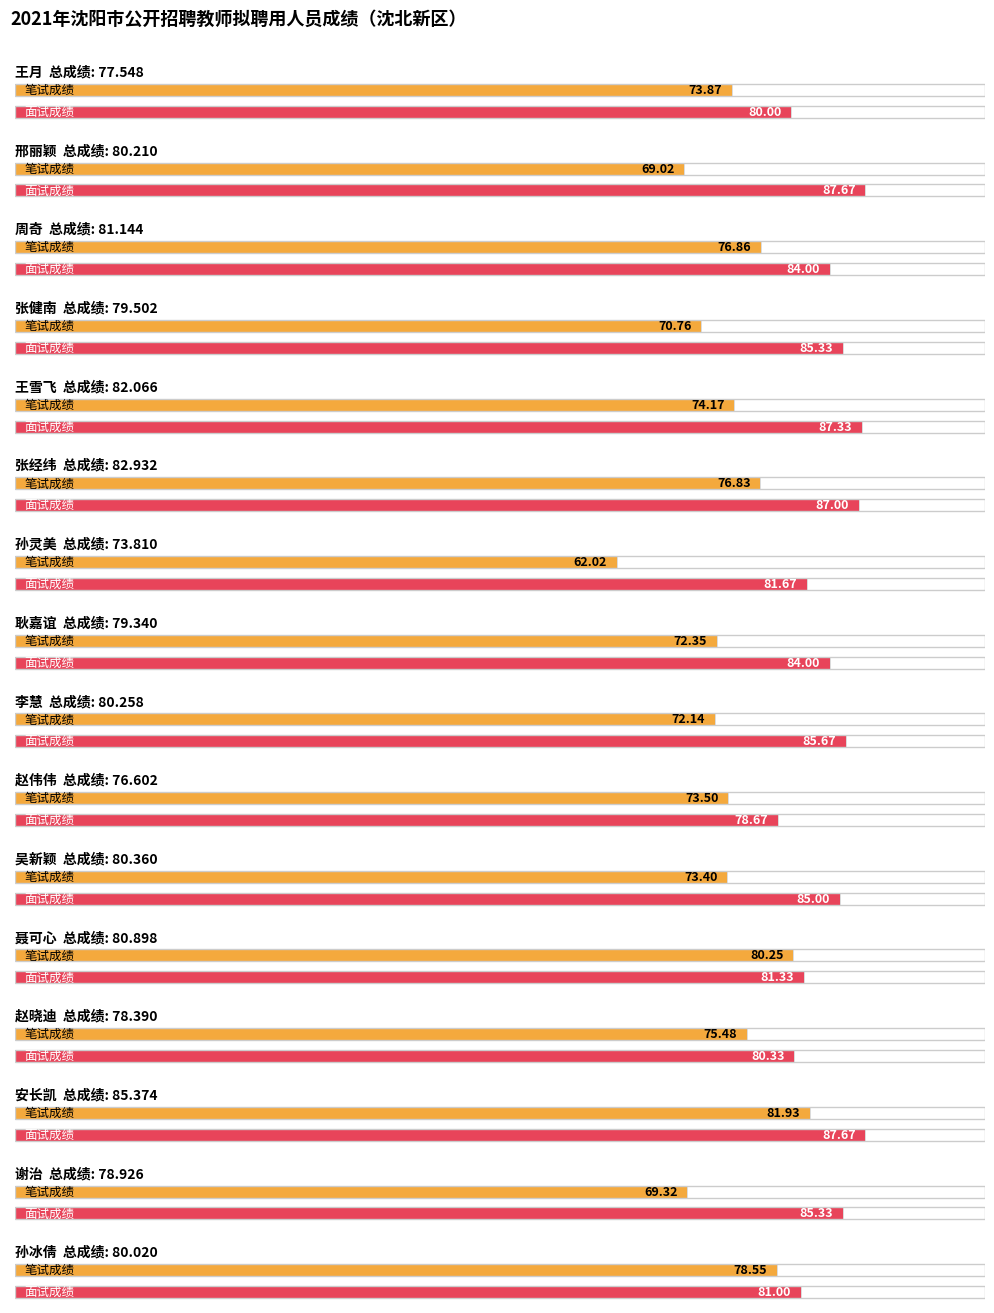

Is it true that 面试成绩 equals 84.0 at 耿嘉谊?

True